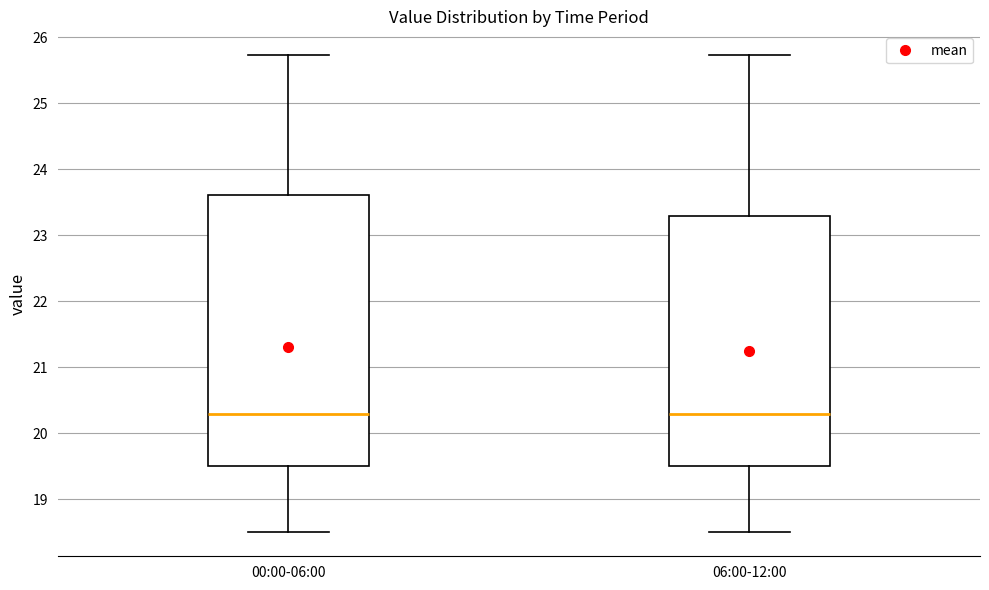

Reading left to right, read every box against the y-axis: the position of its median line, the range the box covers, and the ends of its whiskers. The values are not printed on the chart, so give them approximately, as read against the axis.

00:00-06:00: median 20.3, box 19.5 to 23.6, whiskers 18.5 to 25.7
06:00-12:00: median 20.3, box 19.5 to 23.3, whiskers 18.5 to 25.7